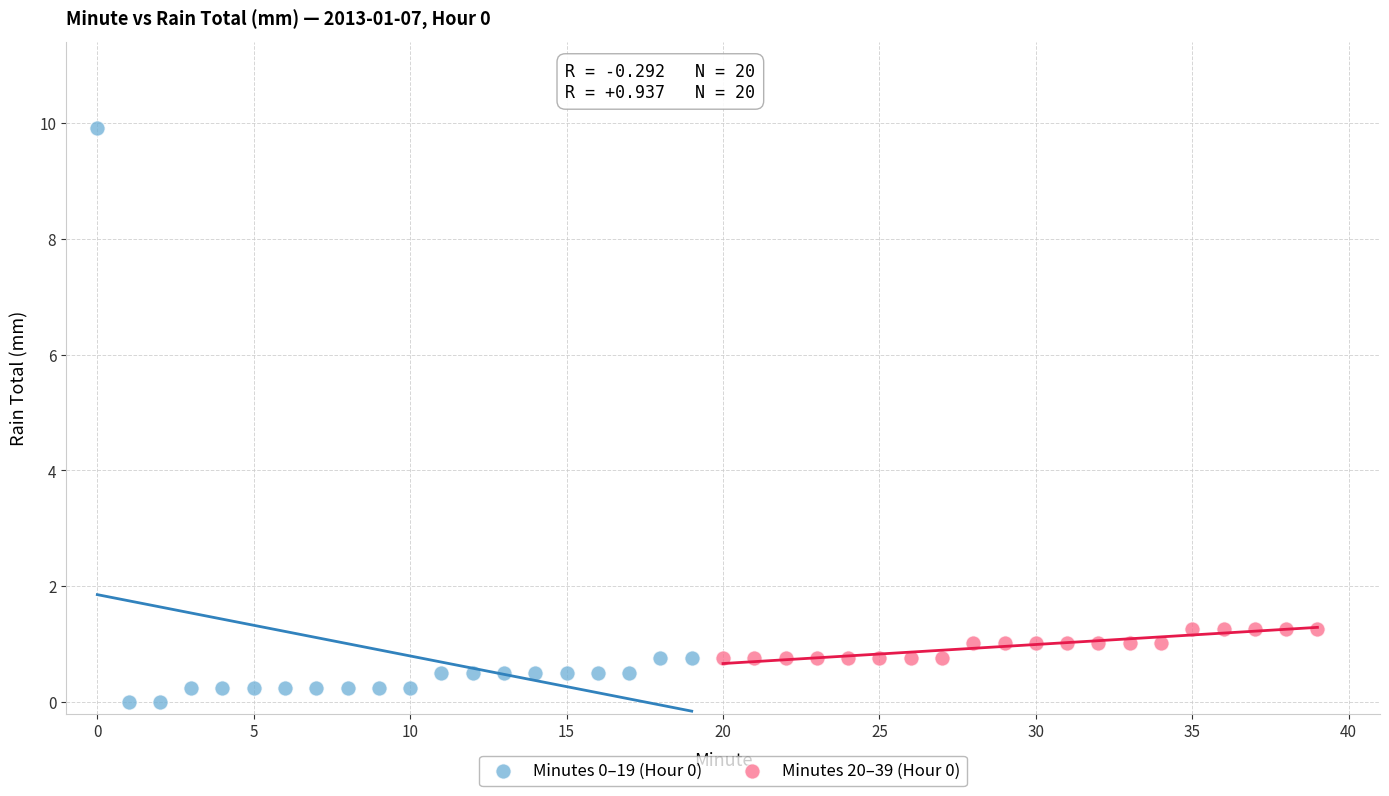

What are all the series names shown in the legend?

Minutes 0–19 (Hour 0), Minutes 20–39 (Hour 0)